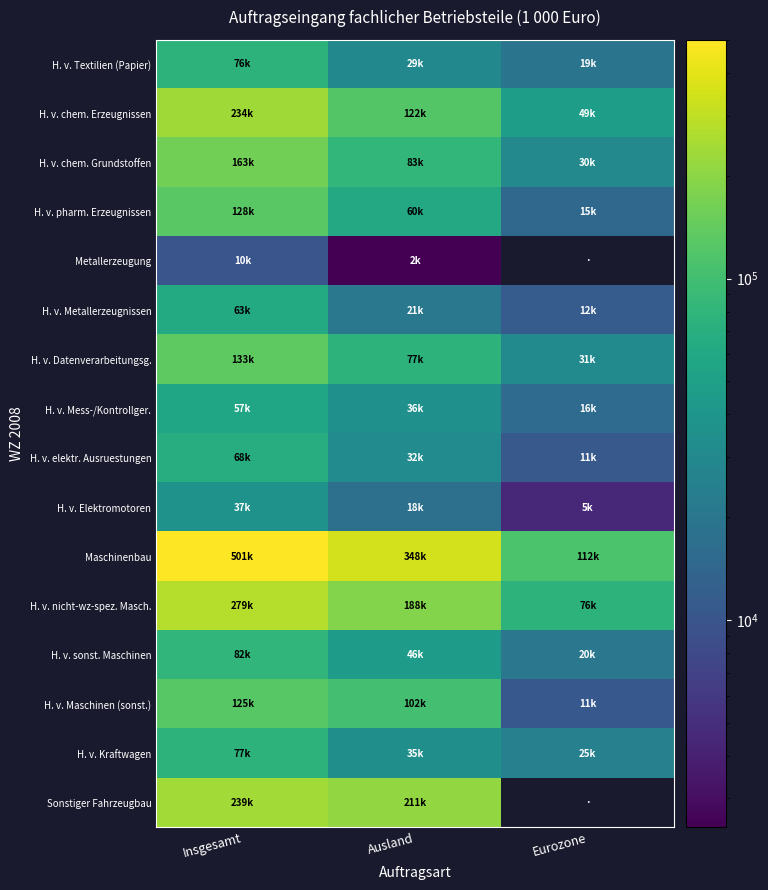

What is the total value across all series at Insgesamt?

2272619.1